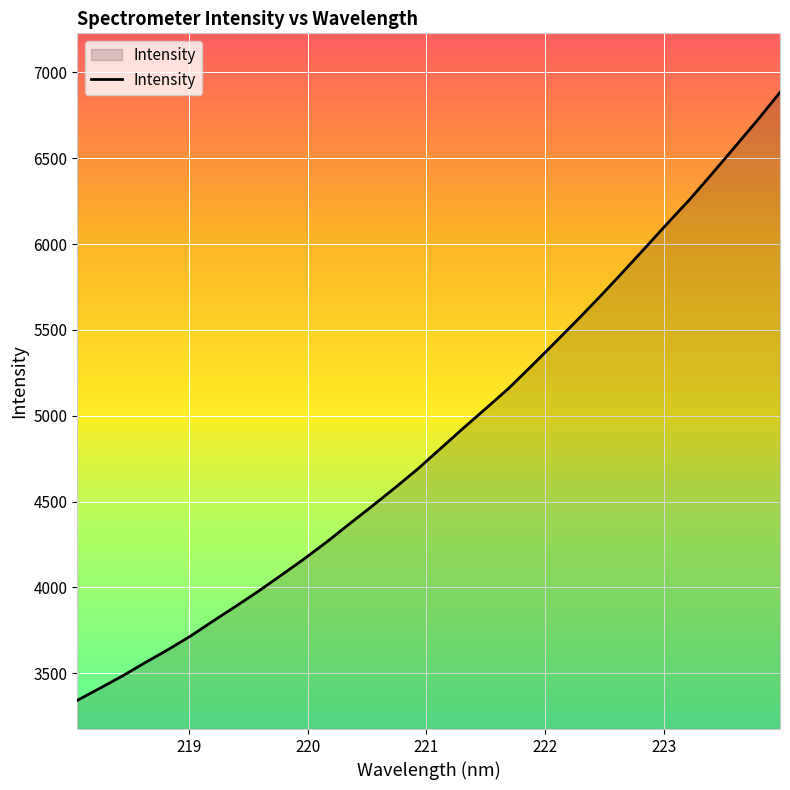

What is the minimum value shown in the chart?

3342.1